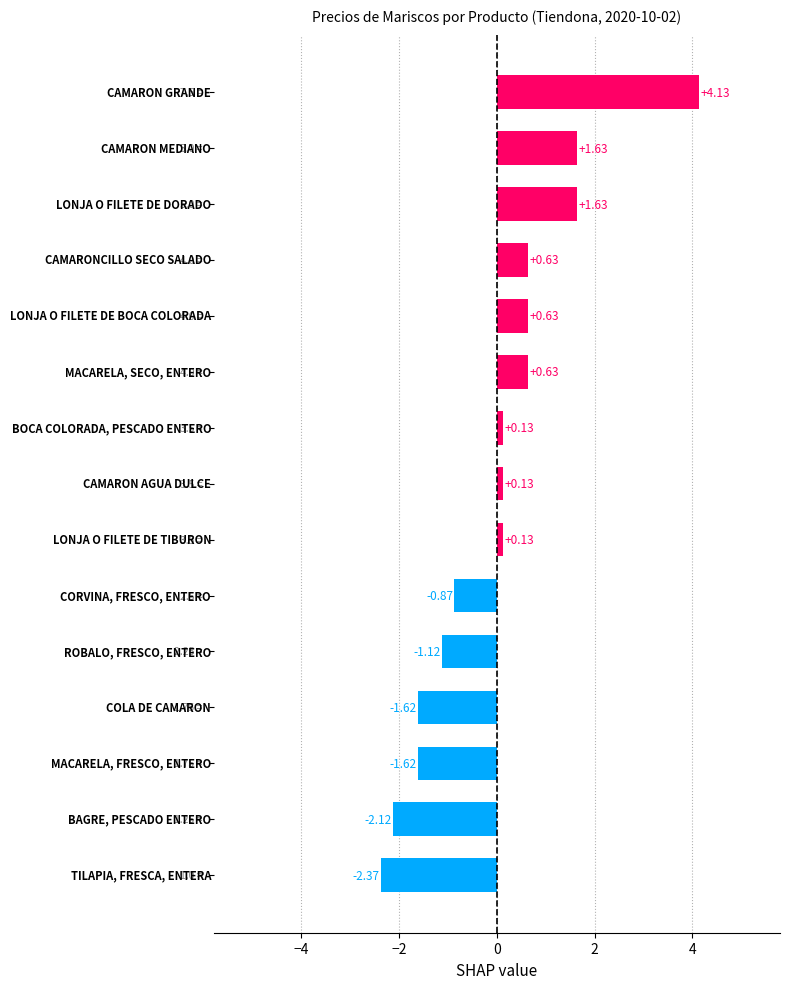

What is the difference between the maximum and minimum values?

6.5